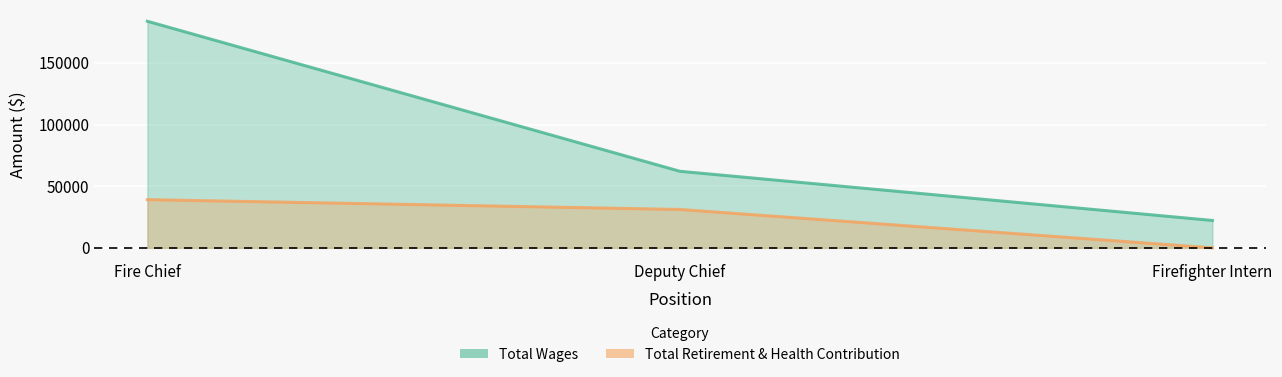

The Total Retirement & Health Contribution series shows 40636 at Deputy Chief. True or false?

False